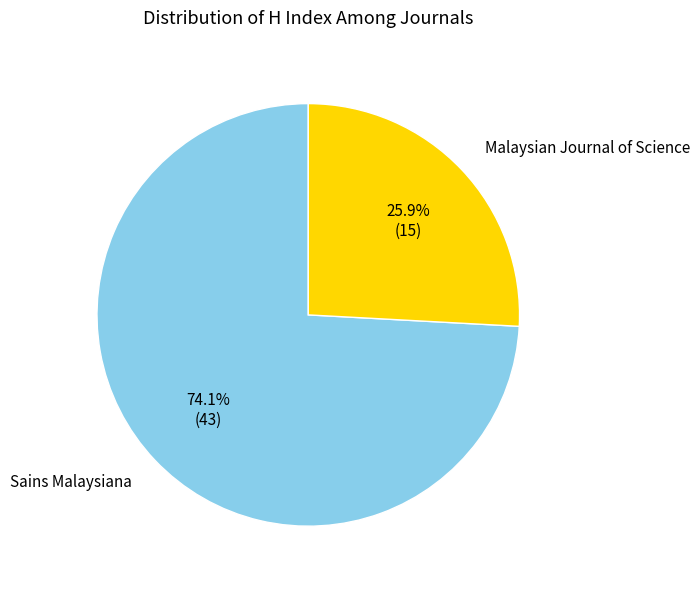

Is there any slice that represents more than half of the pie?

Yes